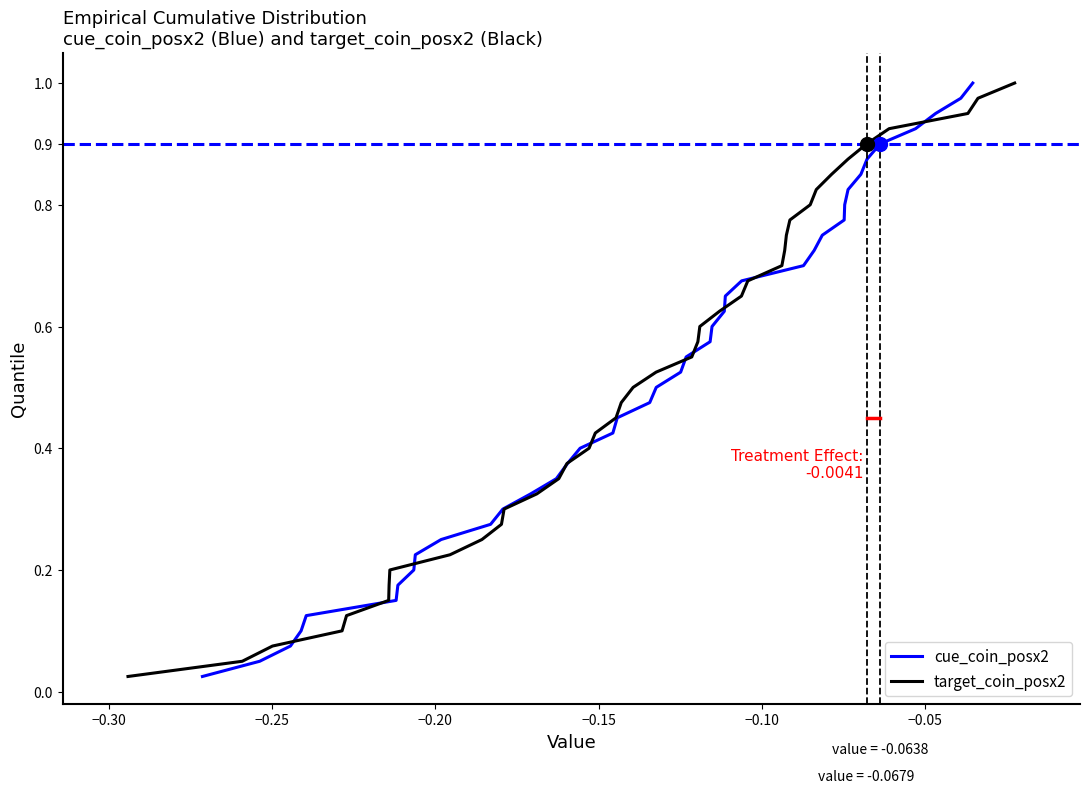

True or false: target_coin_posx2 has more than 2 interior local peaks.

False